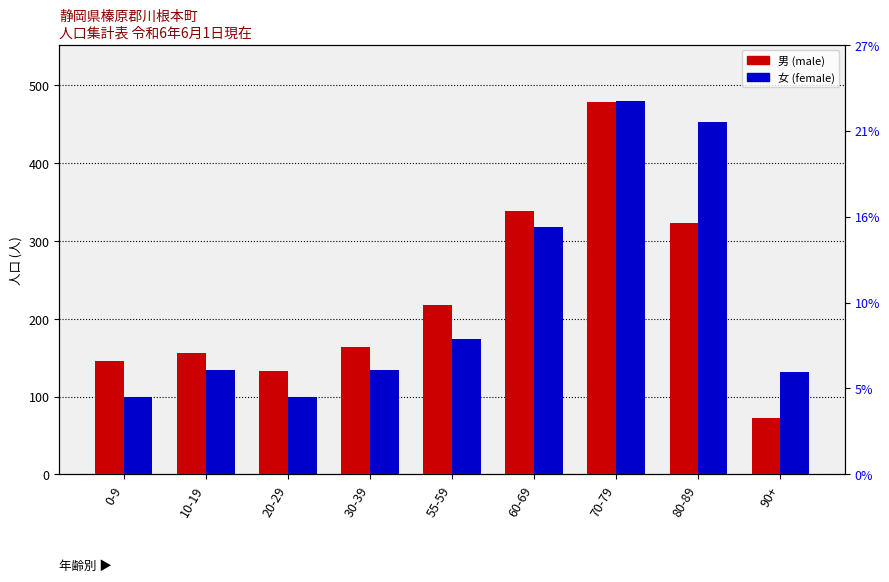

Which category has the highest value across all series?

70-79